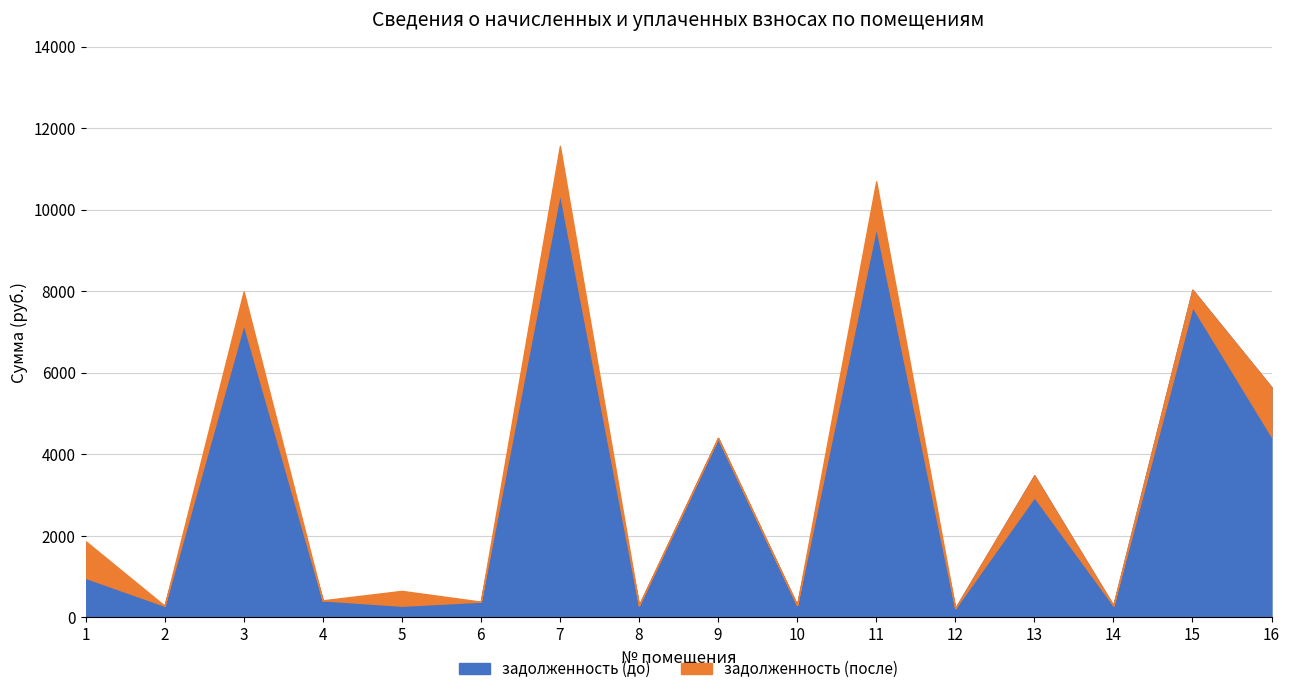

True or false: задолженность (после) and задолженность (до) intersect in this chart.

False